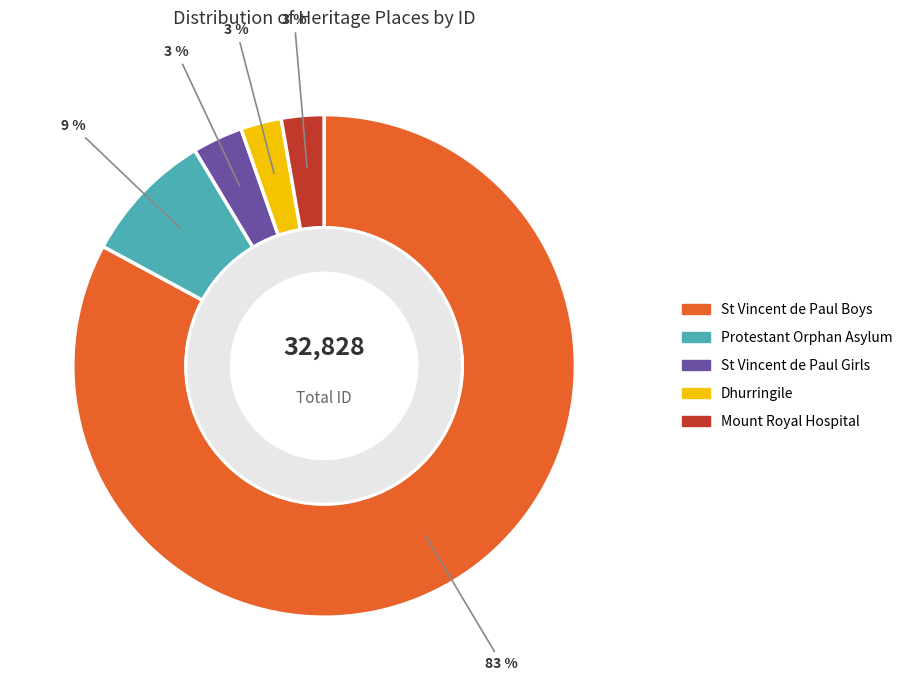

Count the number of slices in the pie.

5